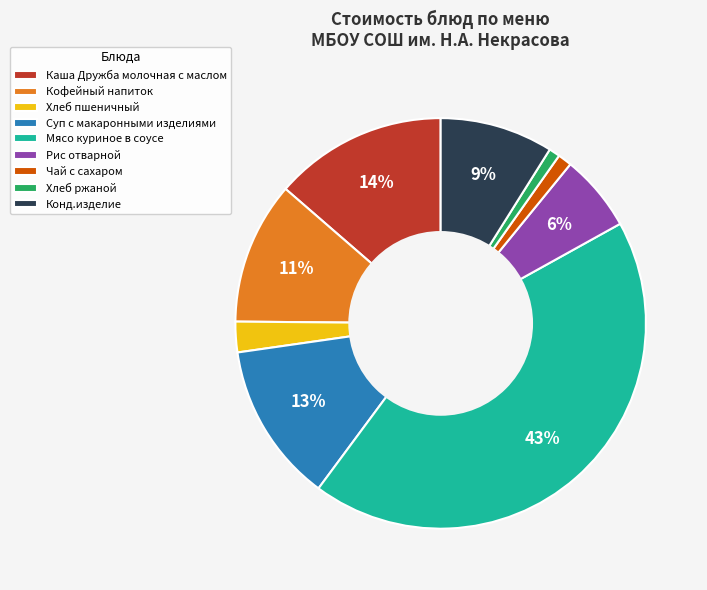

The Рис отварной slice represents 1% of the pie. True or false?

False